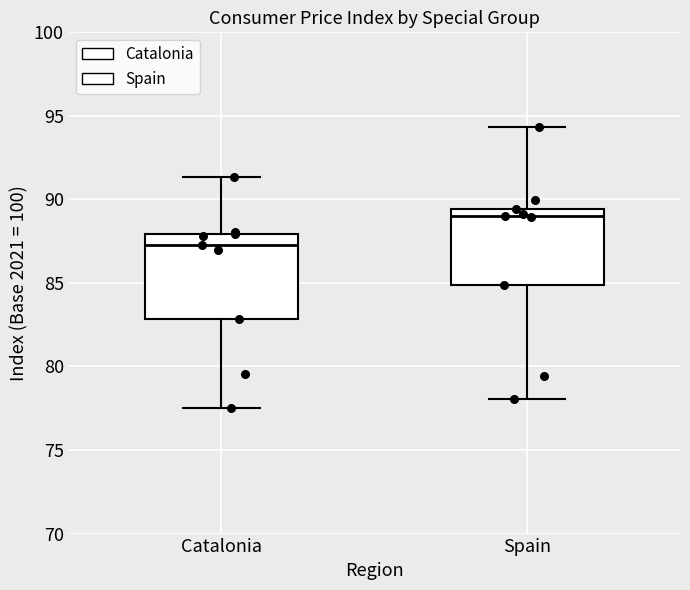

Where is the upper edge of the box for Spain on the y-axis? The values are not printed on the chart, so give them approximately, as read against the axis.

89.5